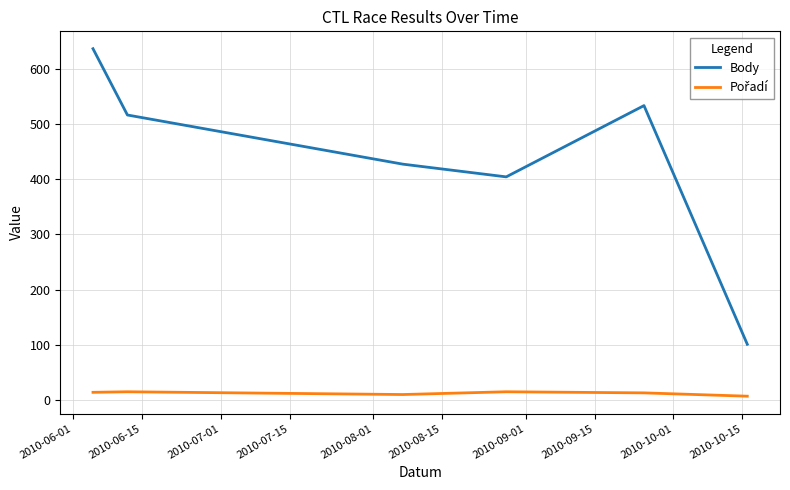

What is the average value of the Body series?

436